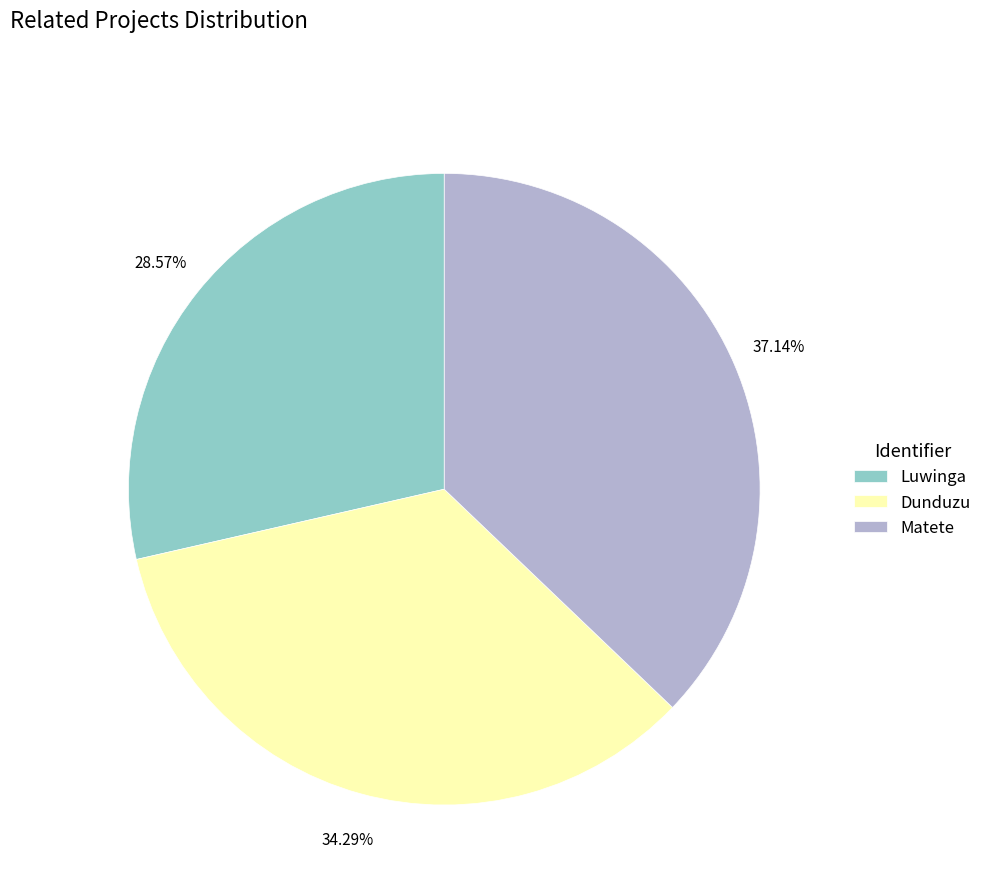

What is the smallest slice in the pie chart?

Luwinga